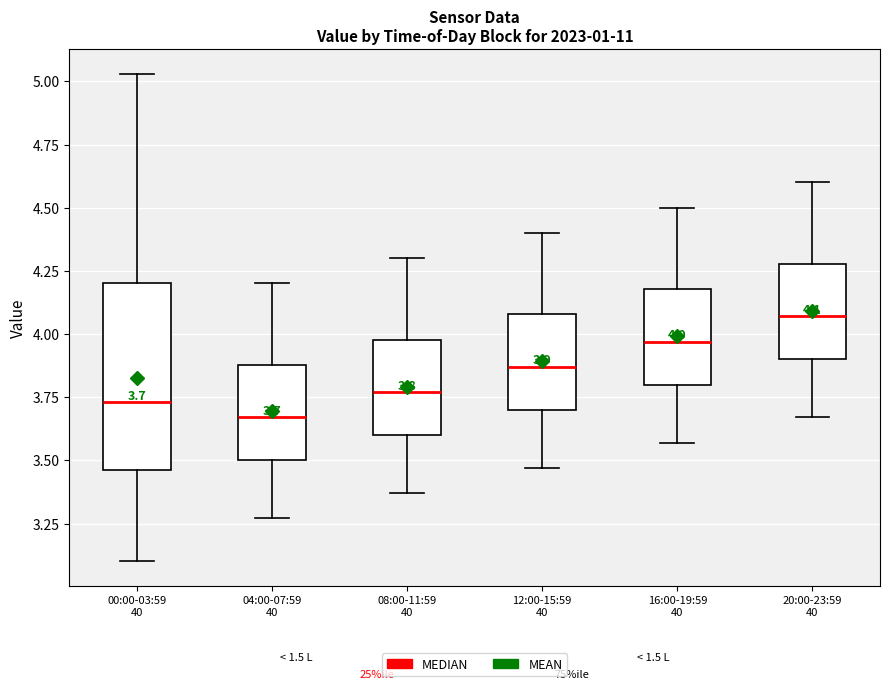

Comparing the boxes themselves (not the whiskers), which one is the tallest?

00:00-03:59 40